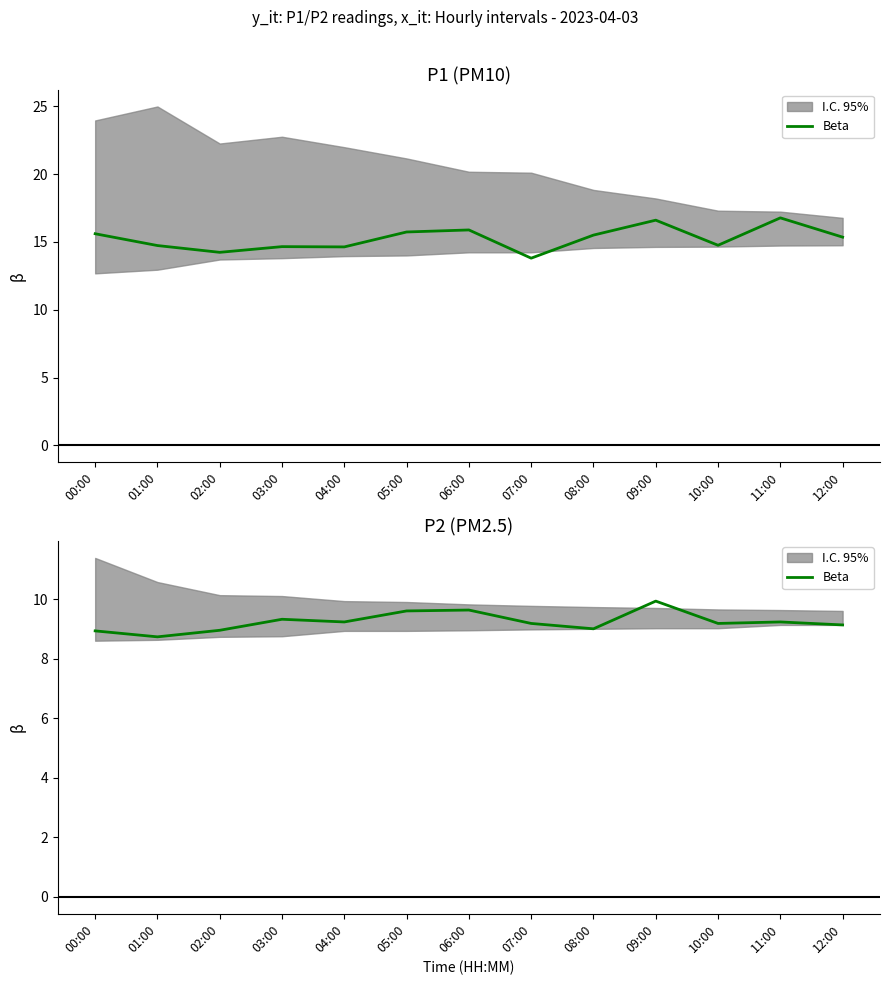

Where does the data first go above 9?

03:00